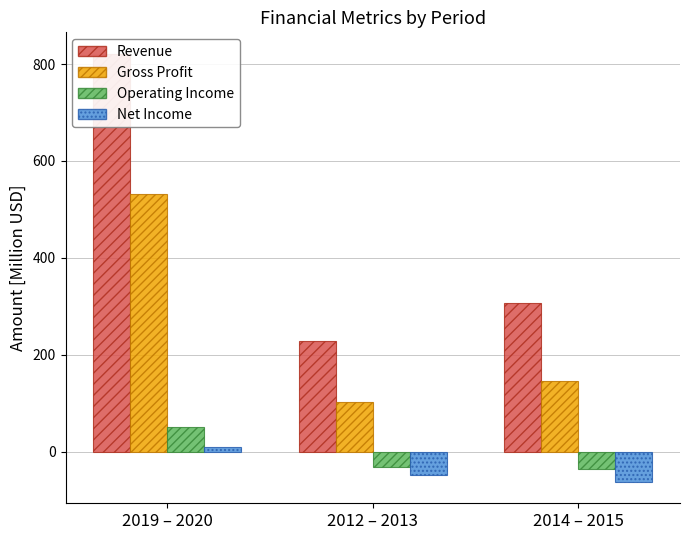

What is the label of the 3rd bar from the left?

2014 – 2015